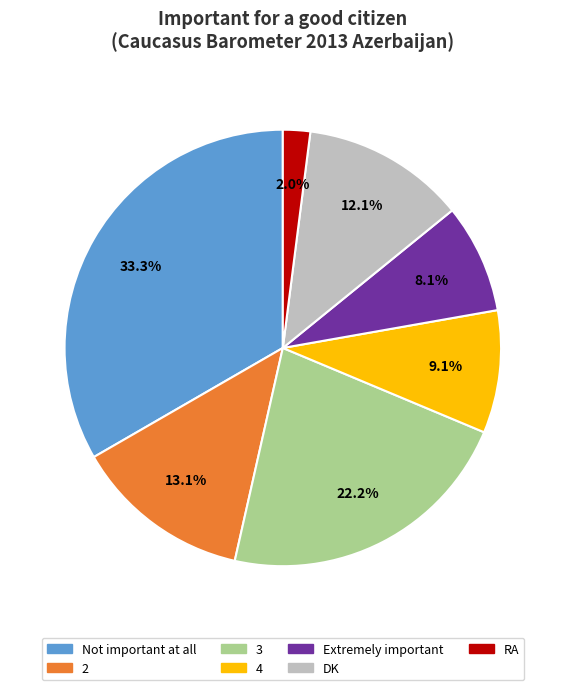

True or false: DK accounts for 12% of the total.

True